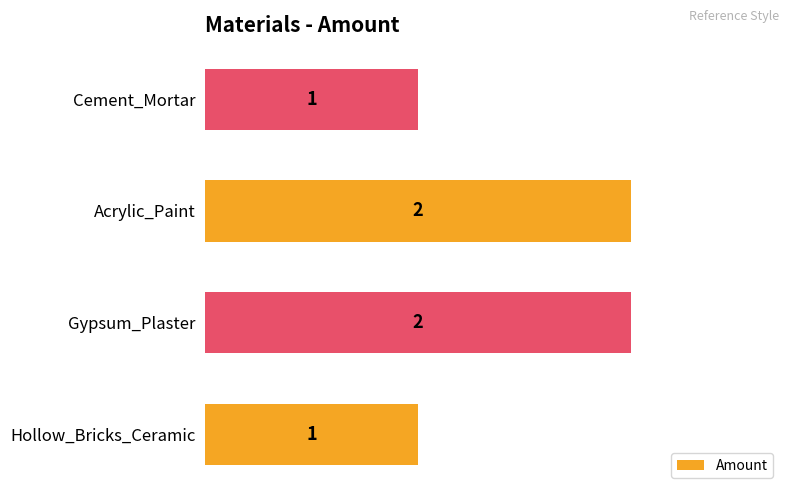

Reading top to bottom, what are all the values shown in this chart?

Cement_Mortar=1	Acrylic_Paint=2	Gypsum_Plaster=2	Hollow_Bricks_Ceramic=1